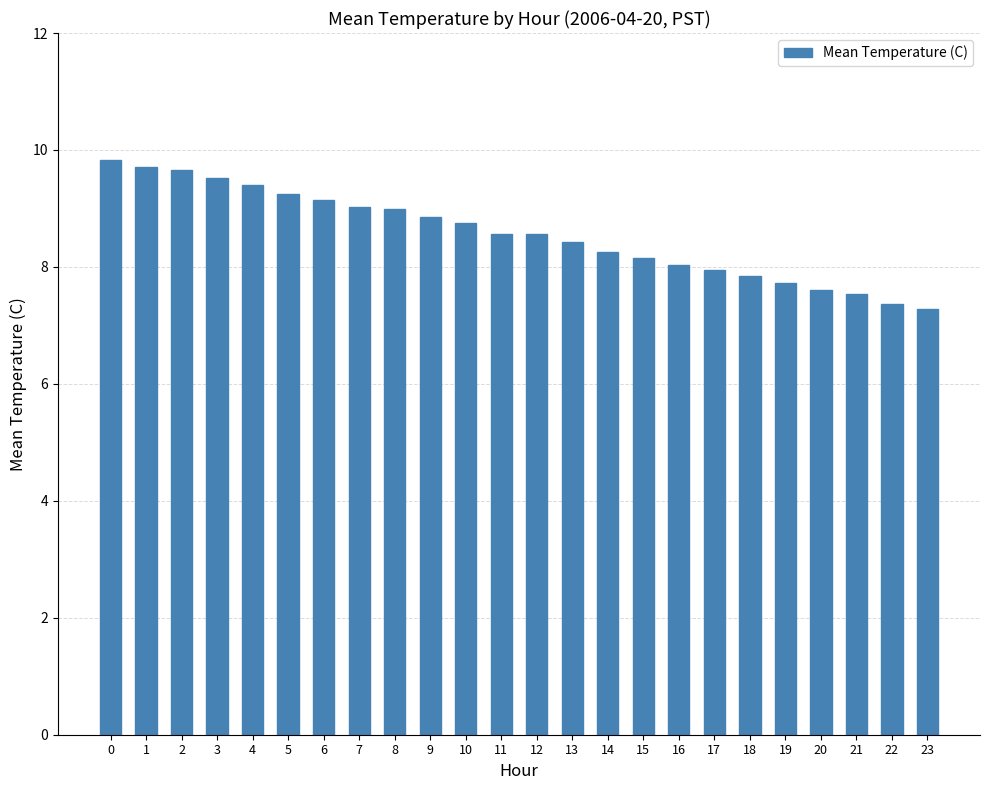

What is the greatest value displayed?

9.8